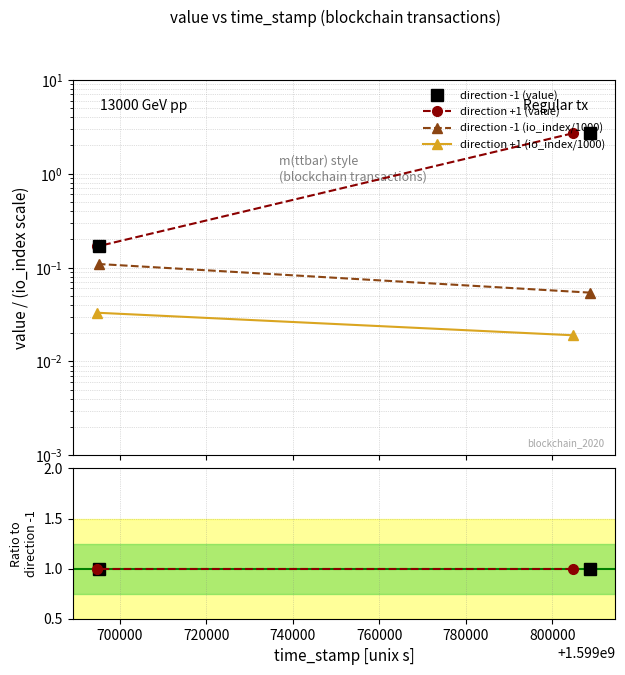

What are all the series names shown in the legend?

direction -1 (value), direction +1 (value), direction -1 (io_index/1000), direction +1 (io_index/1000)